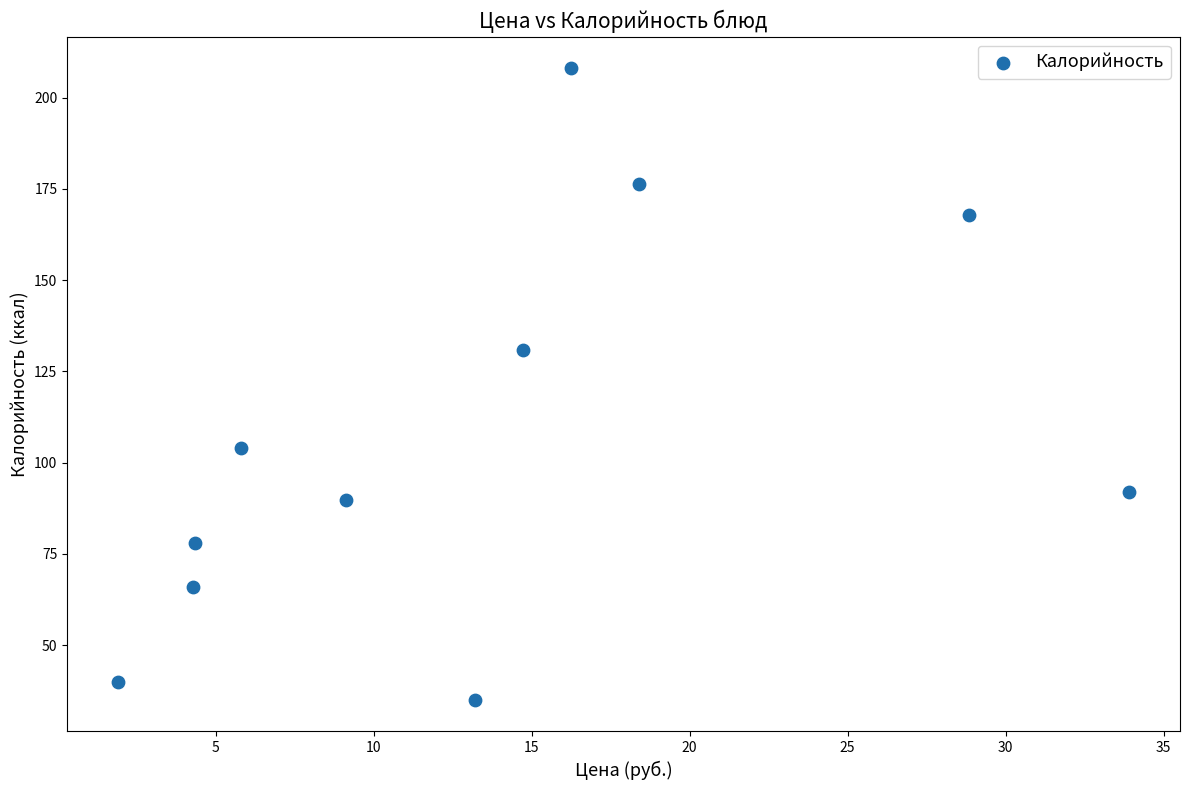

What is the range of Y values (max minus min)?

173.1